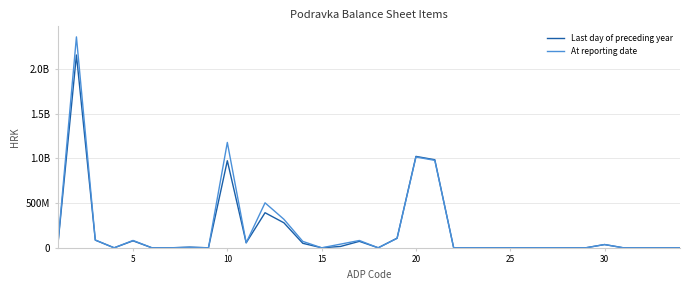

Which series has the largest total across all categories?

At reporting date